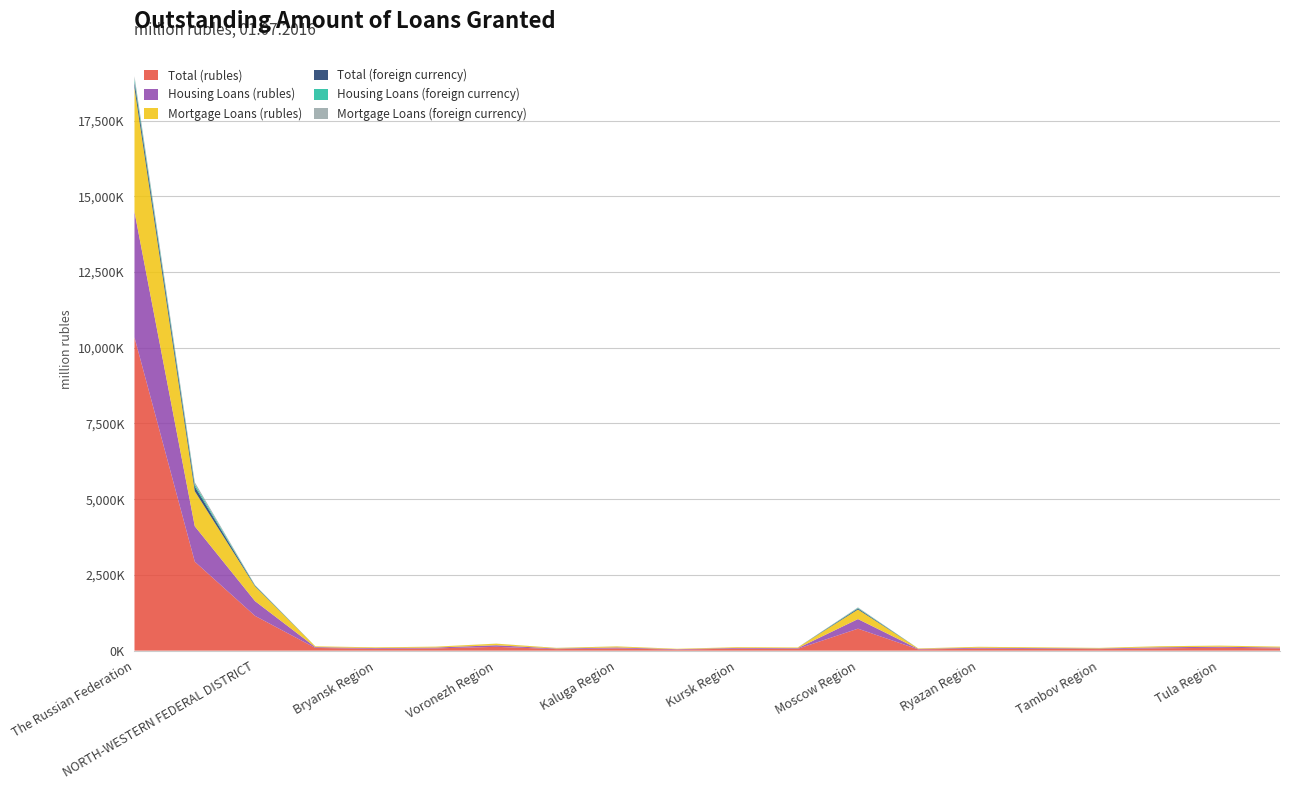

Reading right to left, extract all data points from this chart.

Total (rubles): 74556	94466	77180	51373	58121	67466	41168	725768	60112	66447	35093	73719	50222	126125	74845	61371	89626	1147844	2937775	10343383
Housing Loans (rubles): 28828	35046	33377	19263	25323	29176	15668	316768	21821	23912	13088	32714	19133	52205	28495	23473	26505	486275	1168983	4140825
Mortgage Loans (rubles): 28654	34840	33309	19025	25070	29017	15427	314826	21625	23412	12992	32491	19043	51636	27968	23049	25835	483594	1157346	4092126
Total (foreign currency): 248	429	538	144	282	249	159	33895	109	156	29	763	1360	610	295	200	290	23698	154843	200448
Housing Loans (foreign currency): 196	308	444	116	195	209	130	18798	67	127	17	450	108	299	240	159	253	11980	72102	96396
Mortgage Loans (foreign currency): 182	295	443	115	164	209	130	18315	61	126	17	433	108	298	235	147	252	11792	70476	94176